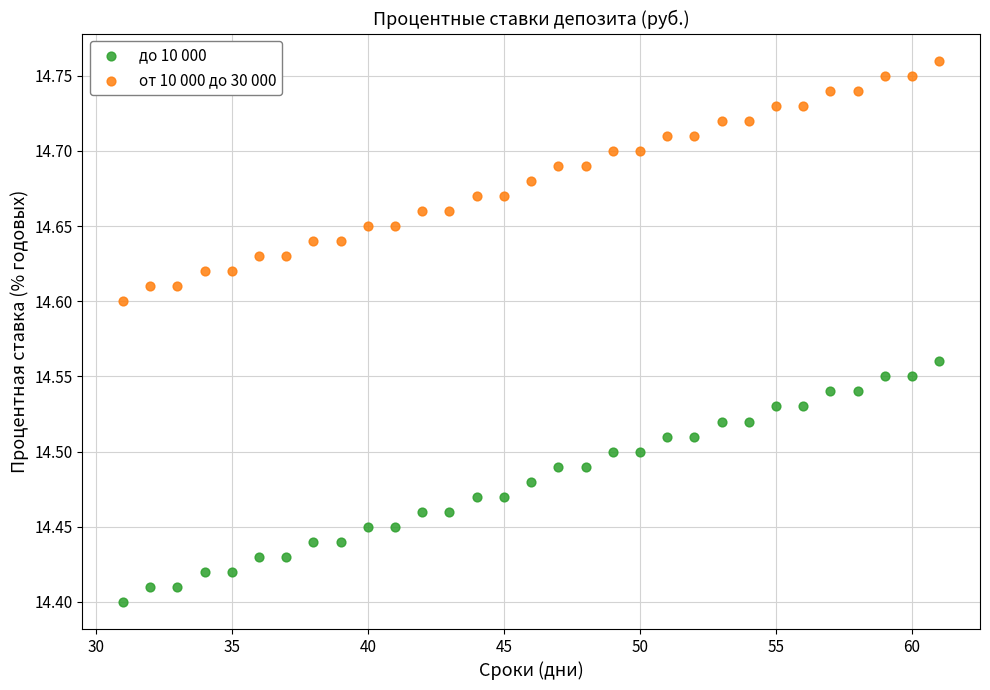

Which series reaches the minimum Y coordinate?

до 10 000